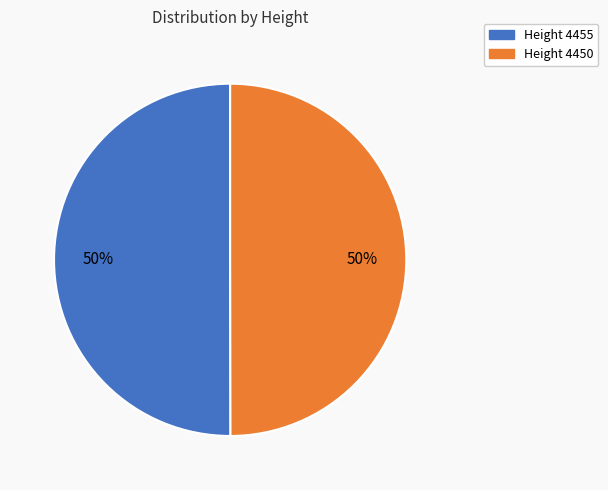

Is the sum of Height 4450 and Height 4455 greater than half?

Yes